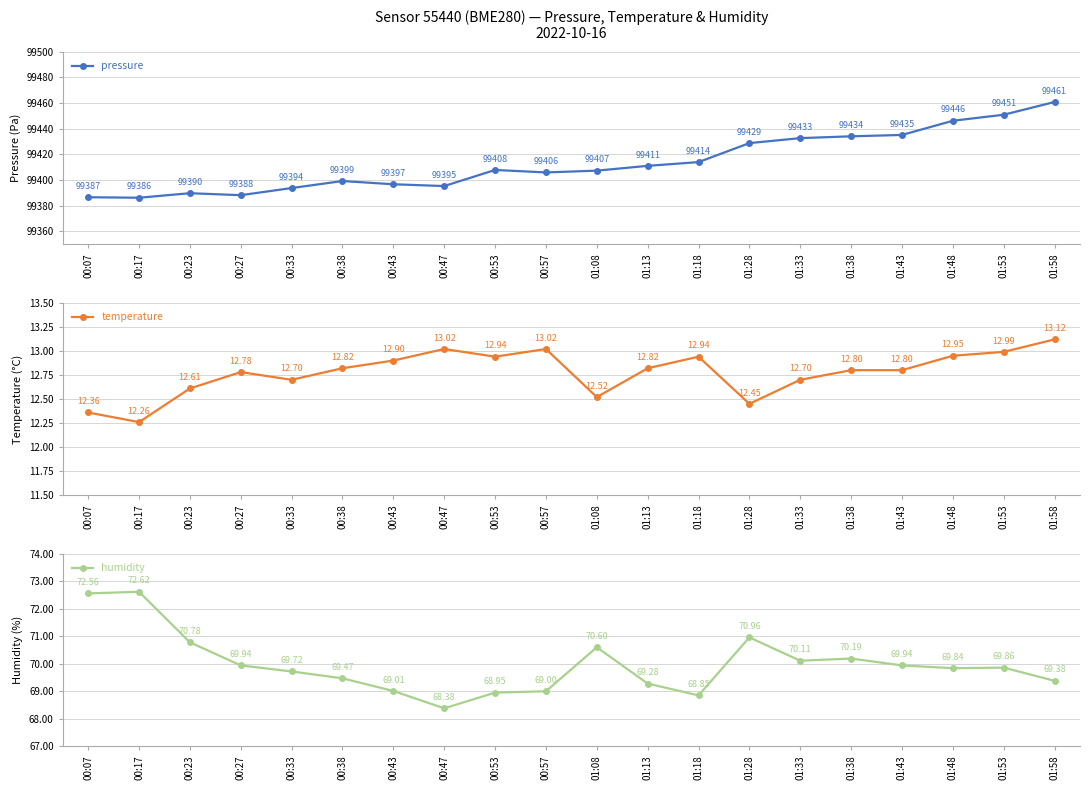

True or false: temperature and pressure intersect in this chart.

False